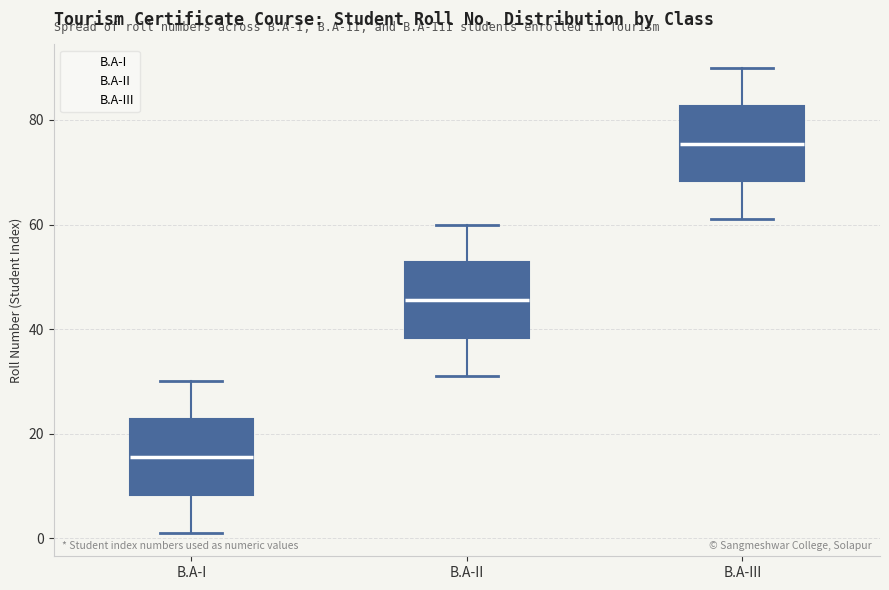

Where is the lower edge of the box for B.A-III on the y-axis? The values are not printed on the chart, so give them approximately, as read against the axis.

68